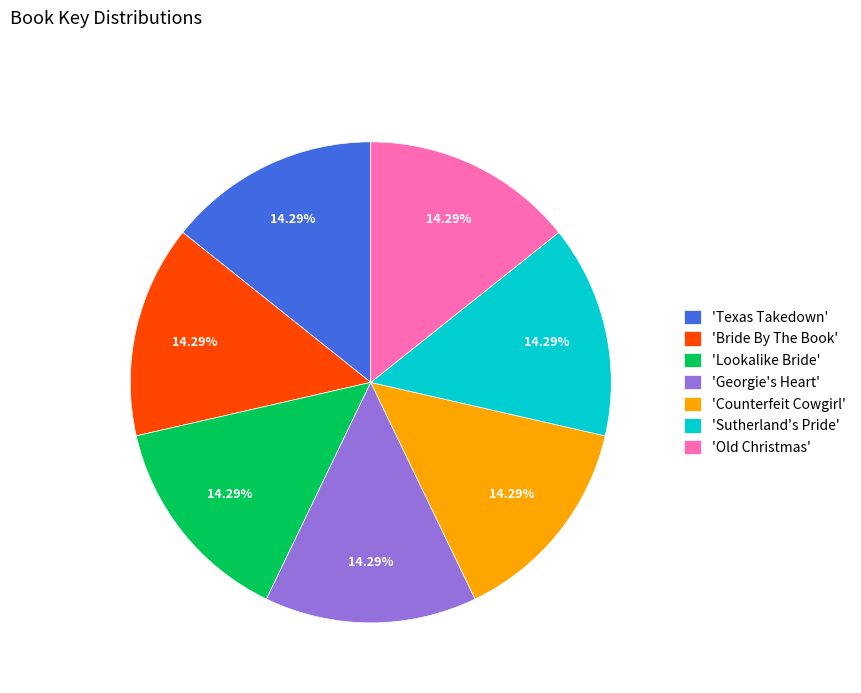

Does any single category account for the majority?

No